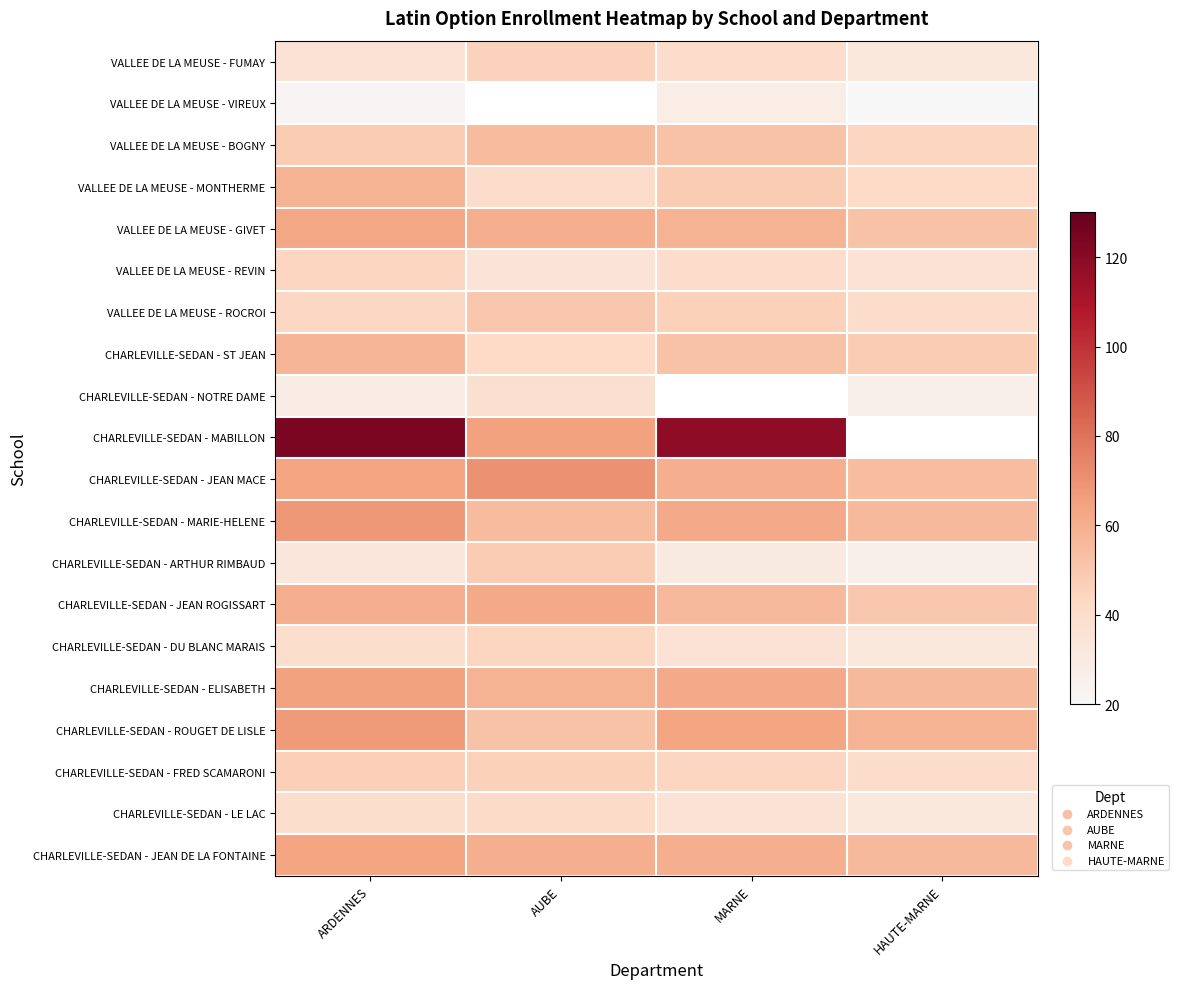

What is the difference between the maximum and minimum values in the CHARLEVILLE-SEDAN - JEAN MACE series?

16.0